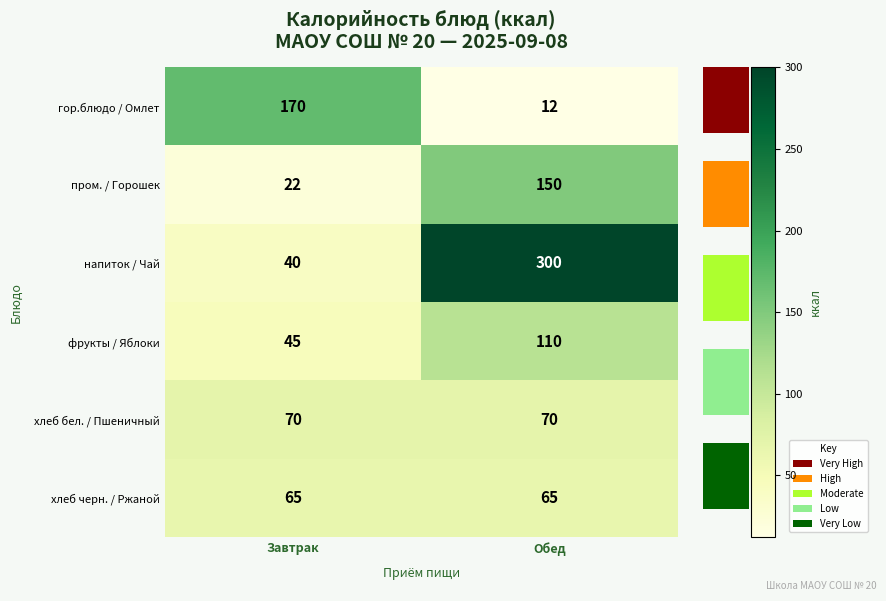

At Обед, list the series in order from largest to smallest.

напиток / Чай, пром. / Горошек, фрукты / Яблоки, хлеб бел. / Пшеничный, хлеб черн. / Ржаной, гор.блюдо / Омлет